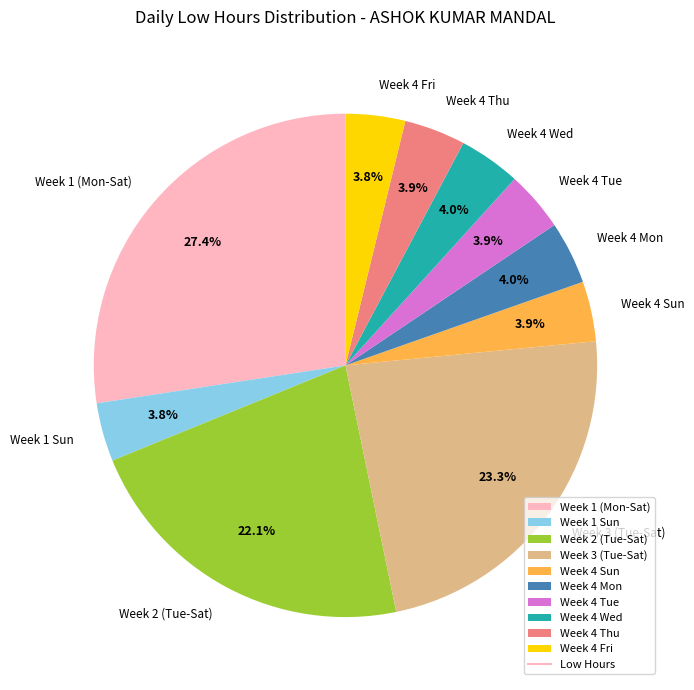

Count the number of slices in the pie.

10